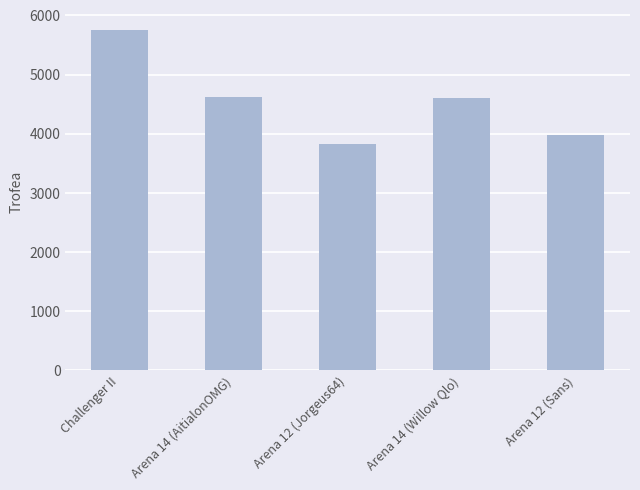

What is the value of the 3rd bar from the left?

3832